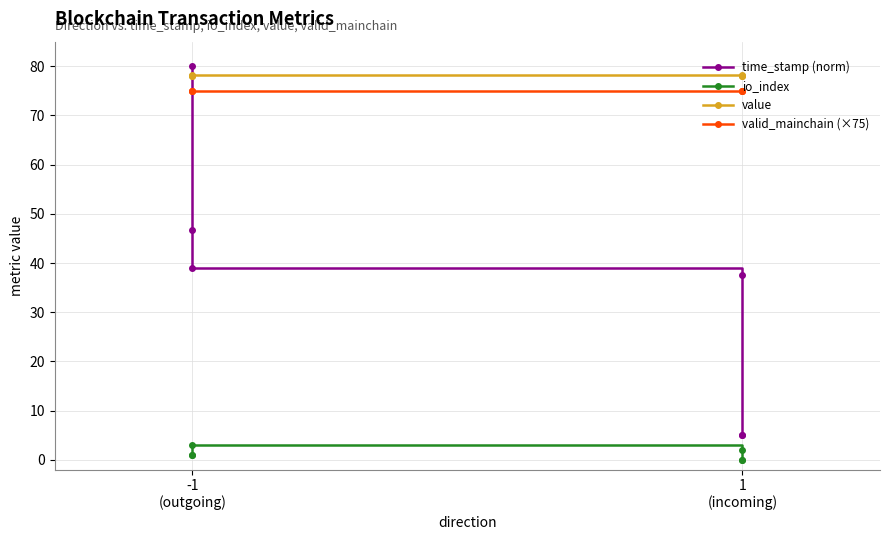

Reading left to right, extract all data points from this chart.

time_stamp (norm): 80.0	46.6	39.0	37.6	5.0	5.0
io_index: 1.0	1.0	3.0	2.0	0.0	0.0
value: 77.9	77.9	78.3	78.3	77.9	77.9
valid_mainchain (×75): 75.0	75.0	75.0	75.0	75.0	75.0